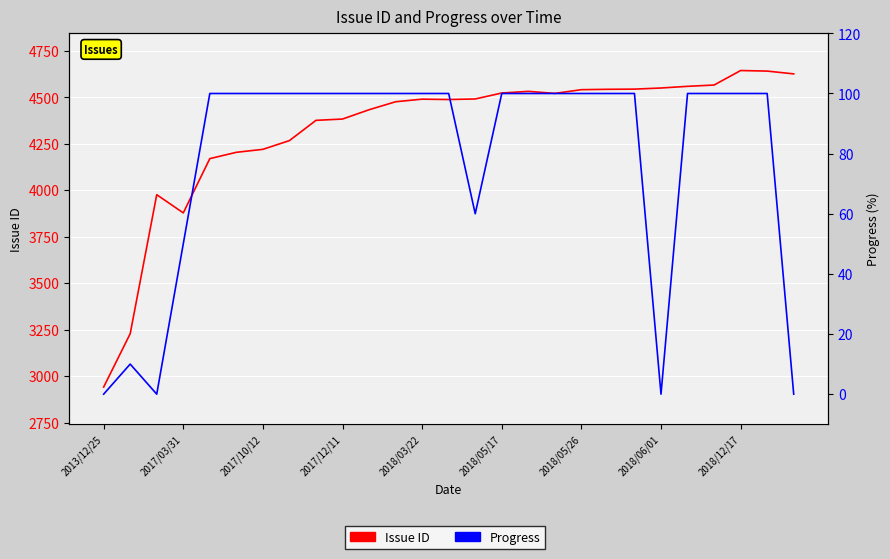

Reading left to right, list all the values displayed in this chart.

Issue ID: 2941	3228	3976	3878	4170	4204	4220	4267	4376	4383	4433	4476	4490	4488	4491	4523	4532	4521	4541	4543	4544	4550	4559	4566	4644	4641	4626
Progress: 0	10	0	50	100	100	100	100	100	100	100	100	100	100	60	100	100	100	100	100	100	0	100	100	100	100	0